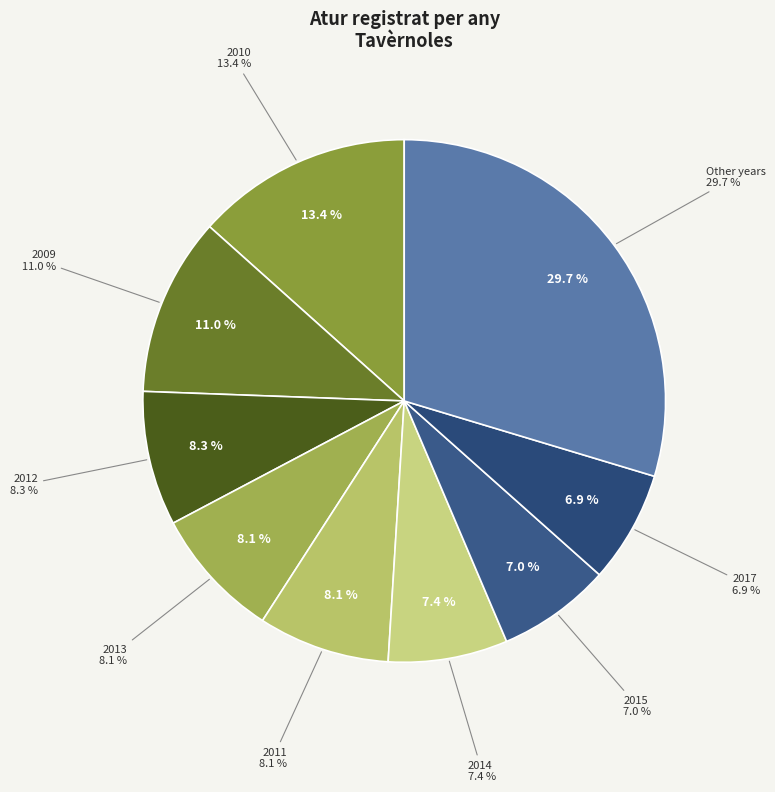

Combined, do 2018 and 2022 account for over 50%?

No